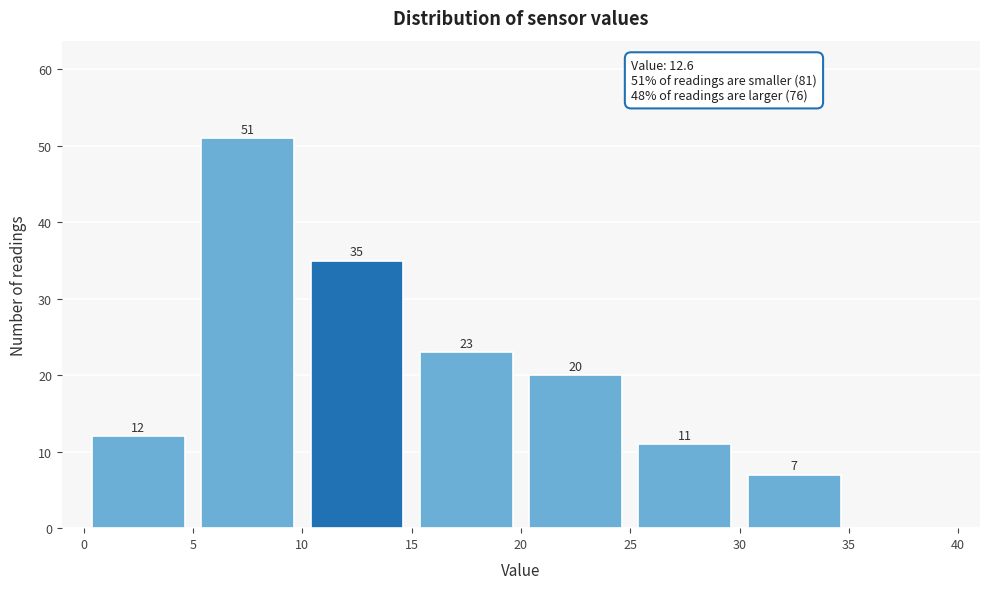

Over which range of the x-axis is the bar tallest?

5 to 10